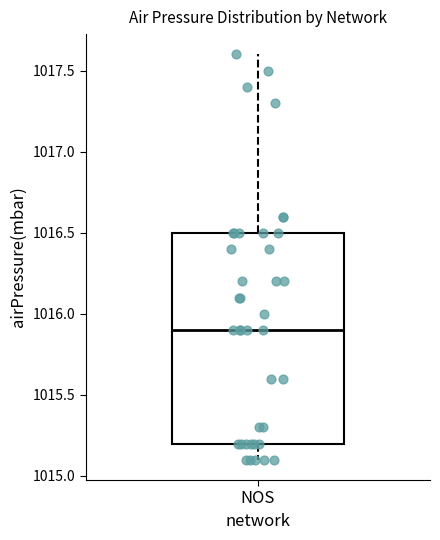

Where is the lower edge of the box for NOS on the y-axis? The values are not printed on the chart, so give them approximately, as read against the axis.

1015.2